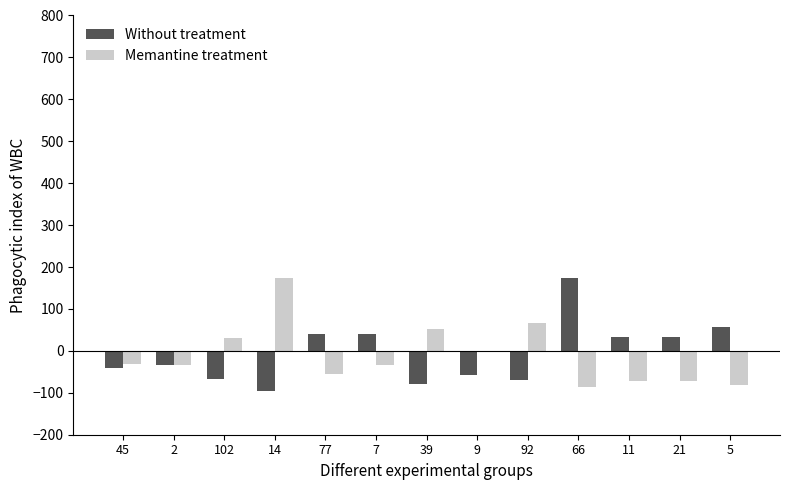

At how many categories does at least one series exceed 126?

2